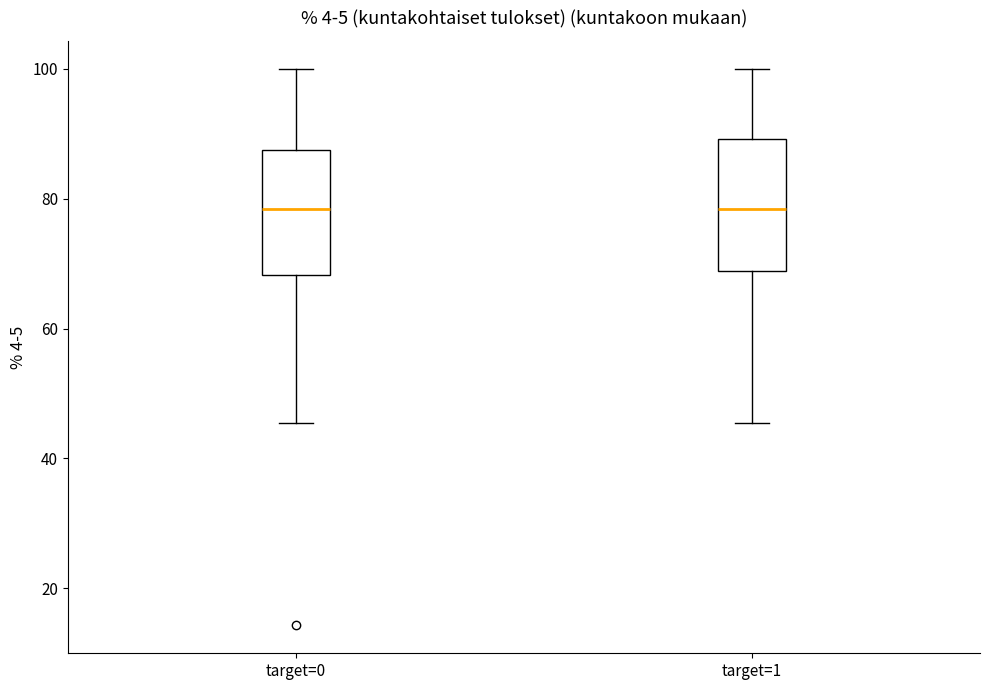

Reading left to right, transcribe this box plot: for each box, give where its median line is, the range the box spans, and where its two whiskers end, as read against the y-axis. The values are not printed on the chart, so give them approximately, as read against the axis.

target=0: median 78, box 68 to 88, whiskers 46 to 100
target=1: median 78, box 68 to 90, whiskers 46 to 100